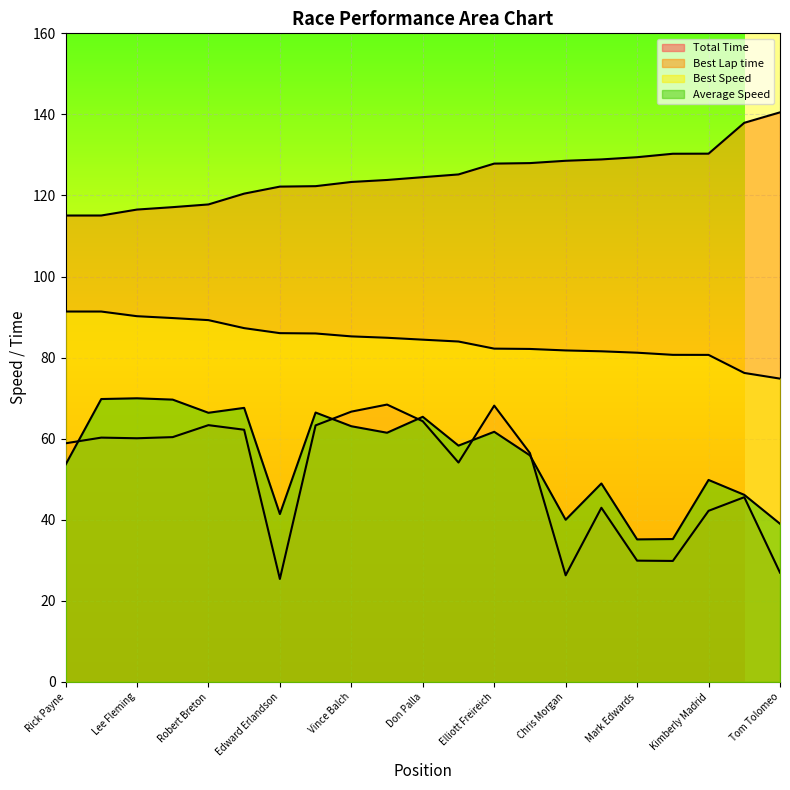

In Average Speed, how many points are lower than both neighbors (excluding endpoints)?

6